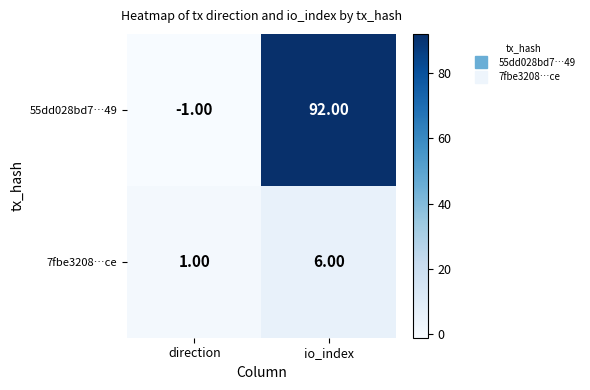

What is the total value across all series at io_index?

98